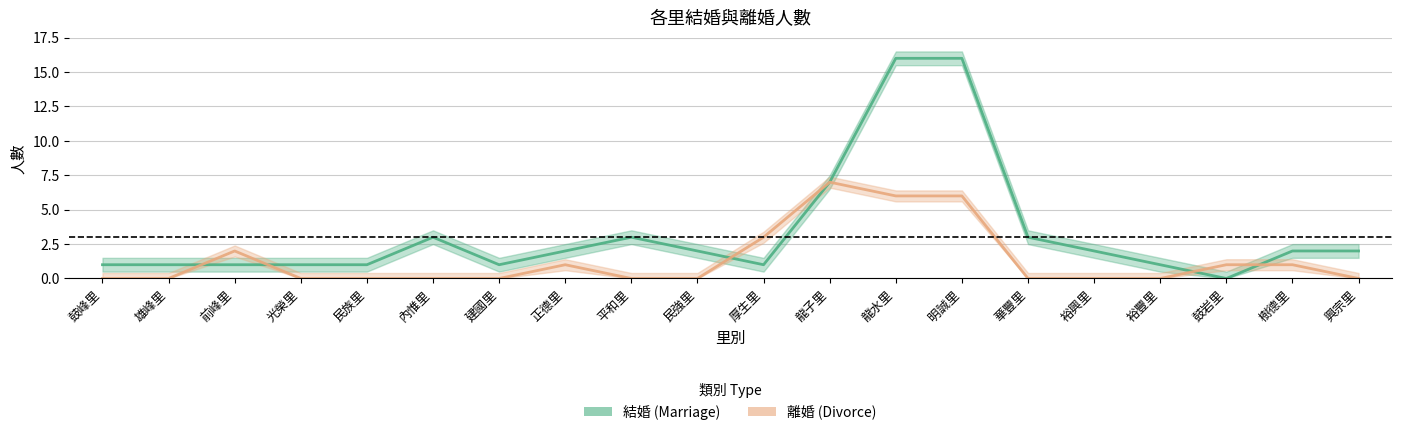

What is the difference between the maximum and minimum values in the 離婚 (Divorce) series?

7